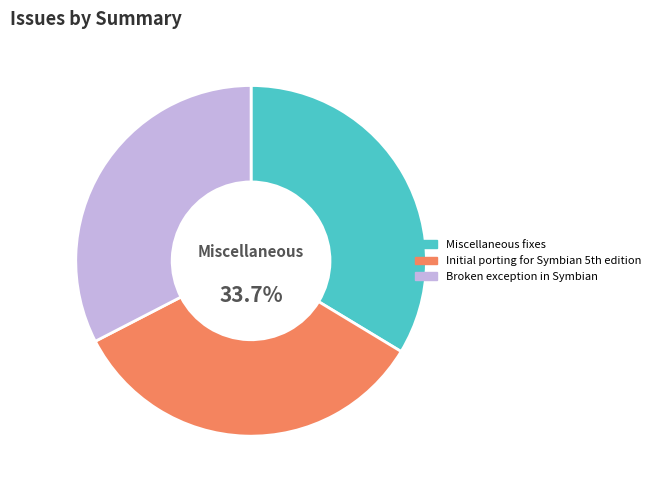

What is the smallest slice in the pie chart?

Broken exception in Symbian